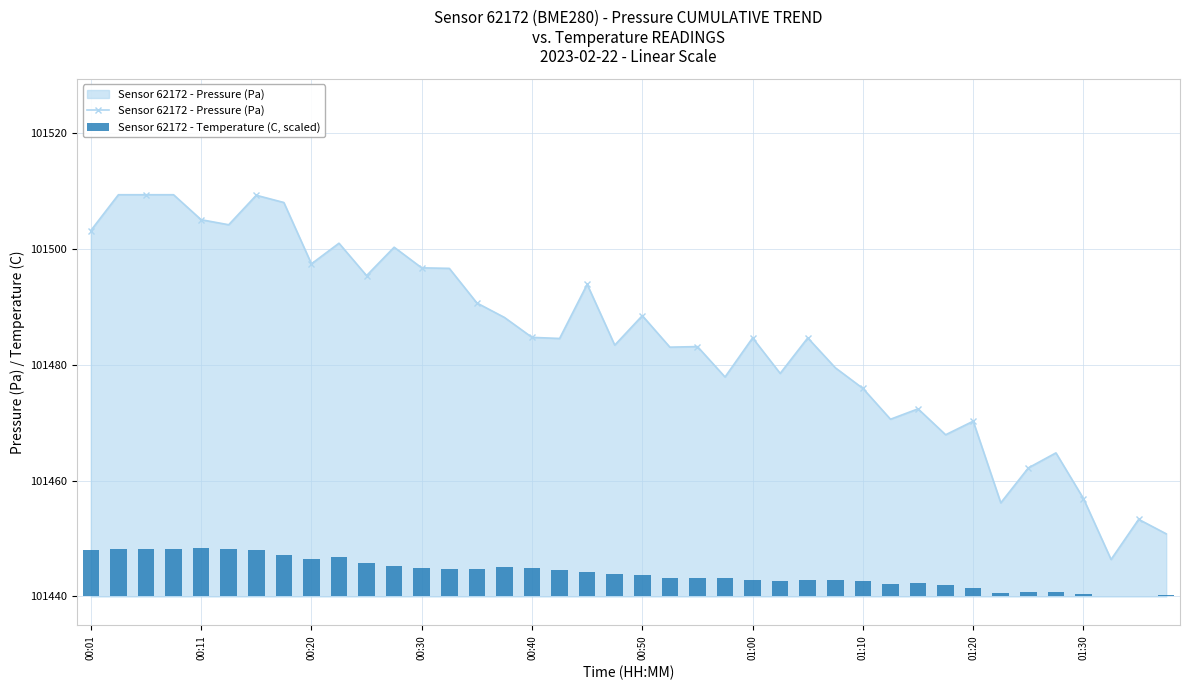

Count the number of values greater than 3.

24